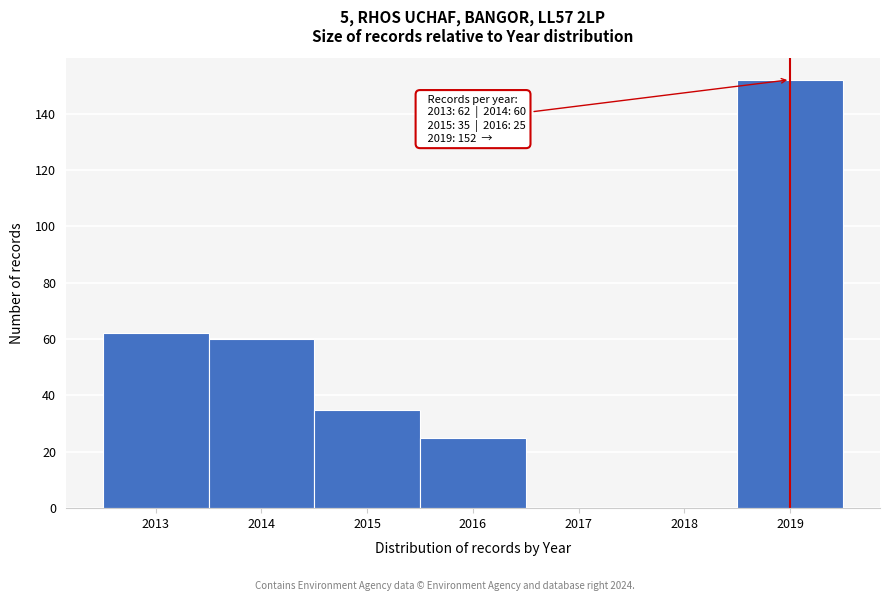

Which range on the x-axis has the tallest bar?

2018.5 to 2019.5